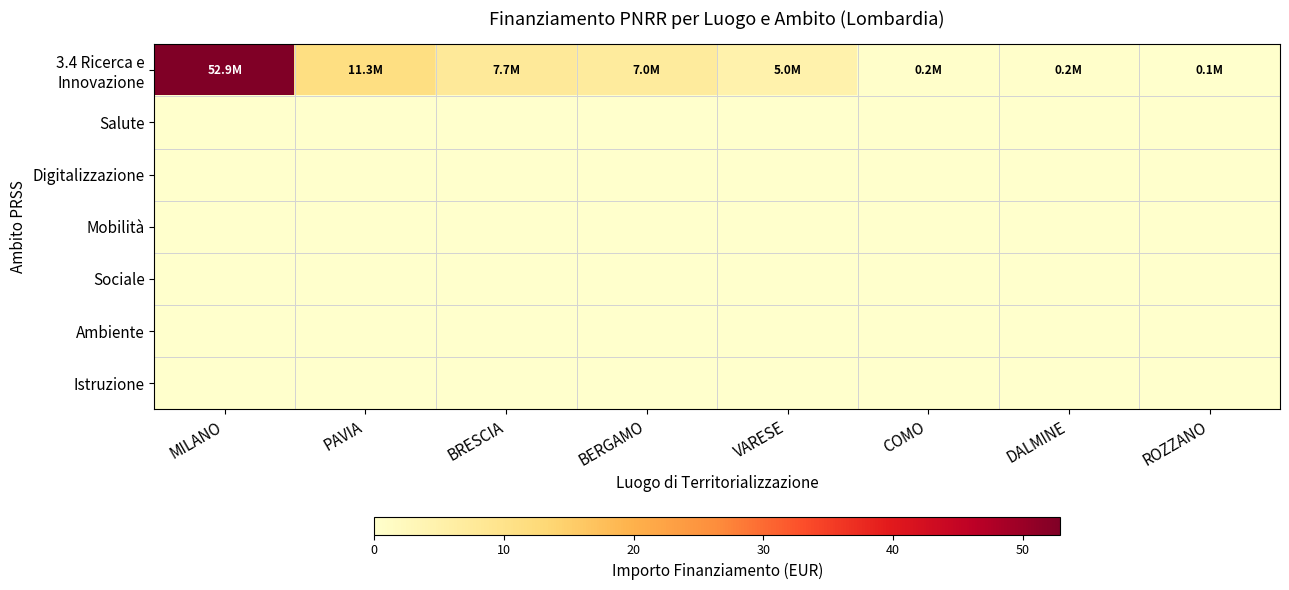

Between VARESE and DALMINE, which series saw the biggest shift?

3.4 Ricerca e Innovazione